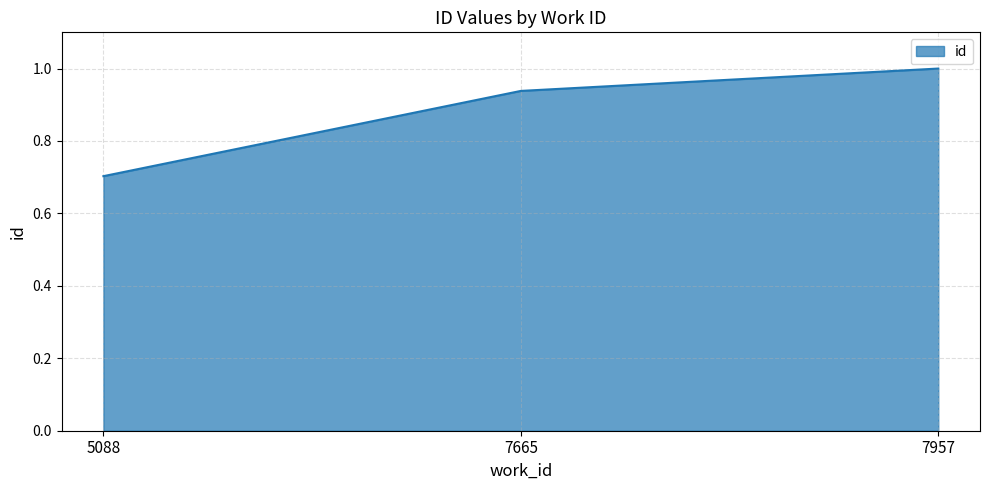

Which label corresponds to the largest value in the chart?

7957